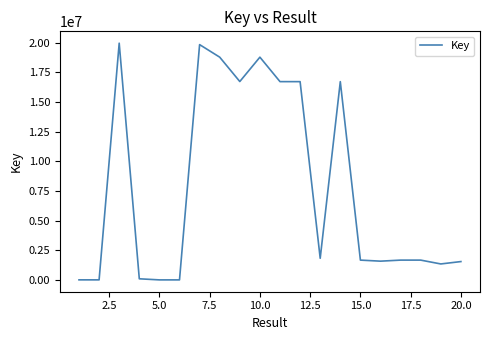

What is the difference between the maximum and minimum values?

19954872